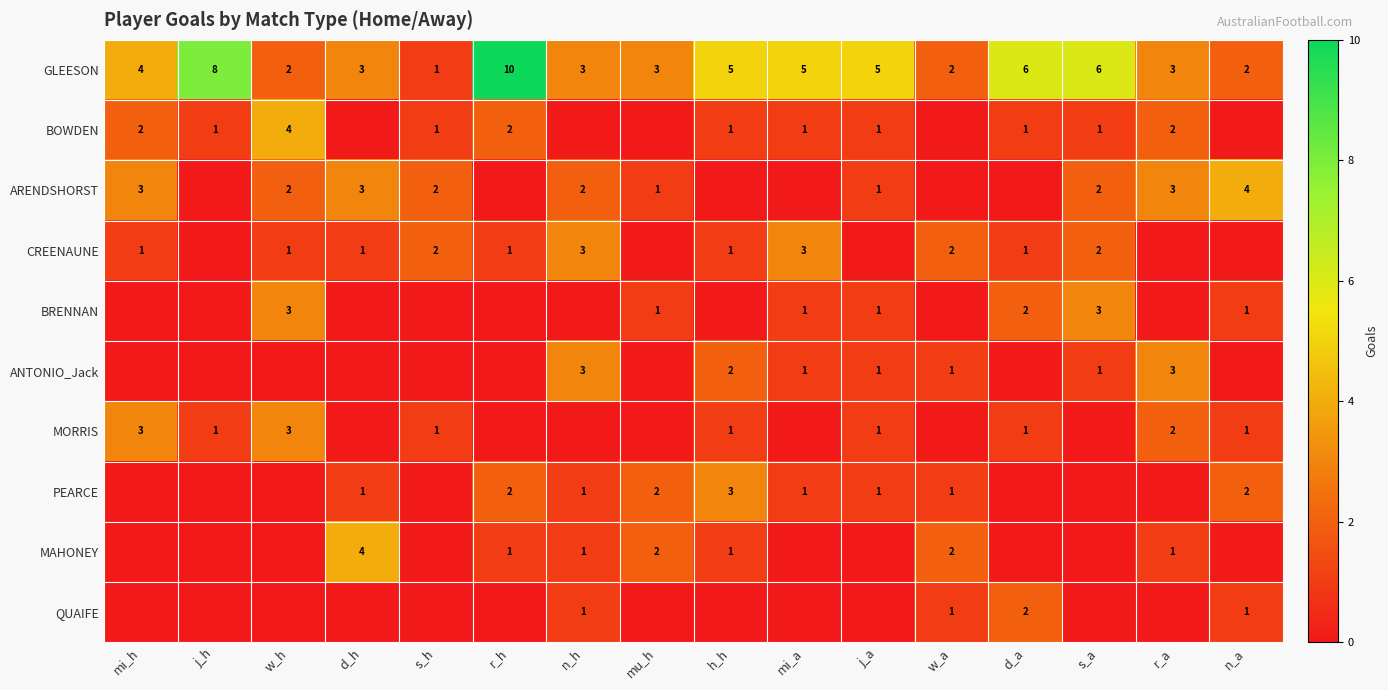

What is the sum of the GLEESON values at n_a and w_h?

4